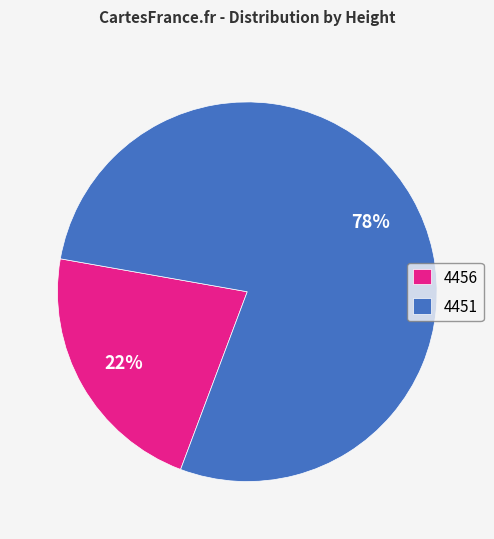

Which category has the biggest portion of the pie?

4451